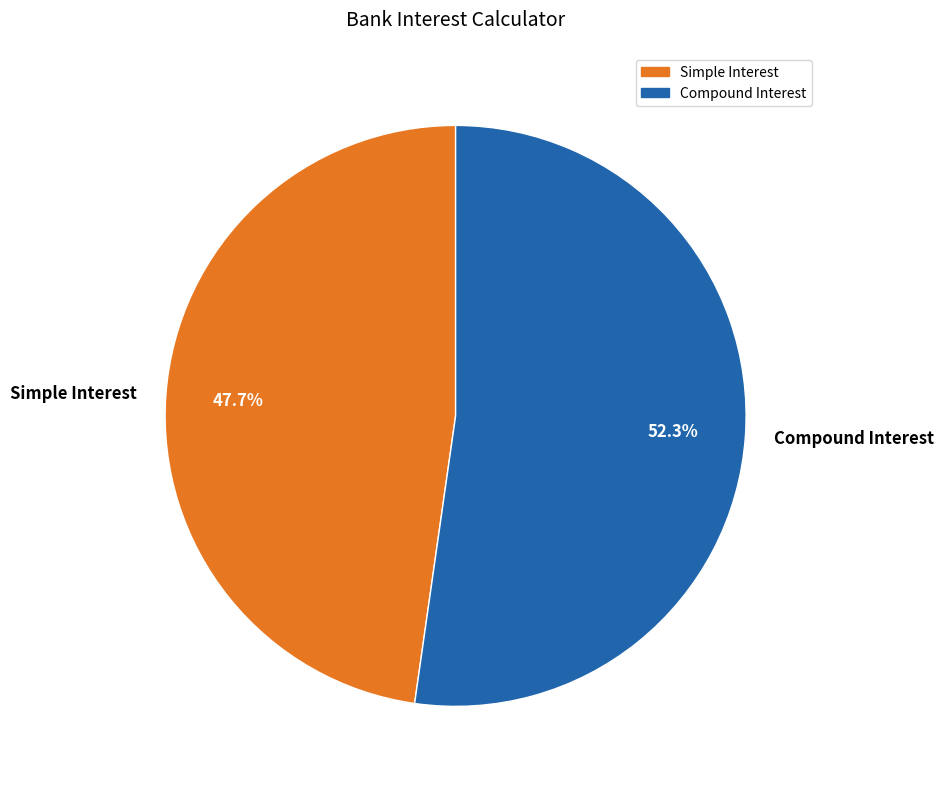

Is it true that Simple Interest is 41% of the pie?

False